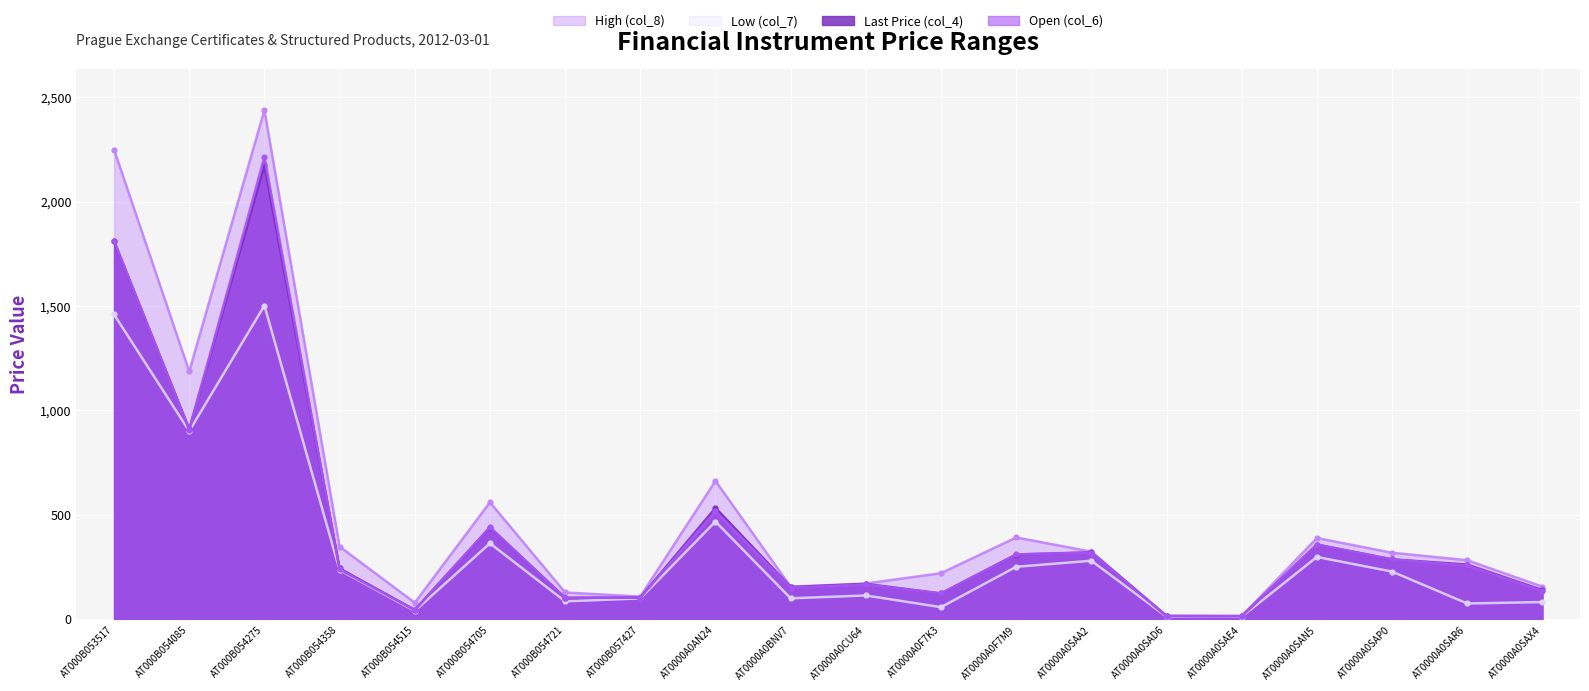

Reading left to right, what are all the values shown in this chart?

Last Price (col_4): AT000B053517=1809.0	AT000B054085=909.5	AT000B054275=2173.0	AT000B054358=242.3	AT000B054515=43.8	AT000B054705=438.5	AT000B054721=101.6	AT000B057427=103.0	AT0000A0AN24=532.4	AT0000A0BNV7=153.3	AT0000A0CU64=168.3	AT0000A0F7K3=122.5	AT0000A0F7M9=309.1	AT0000A0SAA2=319.8	AT0000A0SAD6=14.6	AT0000A0SAE4=14.0	AT0000A0SAN5=356.7	AT0000A0SAP0=285.9	AT0000A0SAR6=261.0	AT0000A0SAX4=138.7
Open (col_6): AT000B053517=1812.0	AT000B054085=906.5	AT000B054275=2213.0	AT000B054358=237.7	AT000B054515=43.1	AT000B054705=440.1	AT000B054721=101.1	AT000B057427=103.0	AT0000A0AN24=516.5	AT0000A0BNV7=150.8	AT0000A0CU64=165.7	AT0000A0F7K3=122.6	AT0000A0F7M9=309.6	AT0000A0SAA2=318.2	AT0000A0SAD6=14.6	AT0000A0SAE4=14.0	AT0000A0SAN5=356.5	AT0000A0SAP0=285.7	AT0000A0SAR6=256.6	AT0000A0SAX4=135.3
High (col_8): AT000B053517=2249.0	AT000B054085=1186.0	AT000B054275=2438.0	AT000B054358=347.0	AT000B054515=78.1	AT000B054705=559.3	AT000B054721=127.3	AT000B057427=107.7	AT0000A0AN24=661.6	AT0000A0BNV7=154.9	AT0000A0CU64=170.2	AT0000A0F7K3=219.6	AT0000A0F7M9=390.8	AT0000A0SAA2=323.0	AT0000A0SAD6=14.7	AT0000A0SAE4=14.1	AT0000A0SAN5=388.1	AT0000A0SAP0=317.6	AT0000A0SAR6=281.8	AT0000A0SAX4=155.2
Low (col_7): AT000B053517=1459.0	AT000B054085=900.5	AT000B054275=1502.0	AT000B054358=235.0	AT000B054515=39.2	AT000B054705=362.8	AT000B054721=84.8	AT000B057427=99.0	AT0000A0AN24=467.0	AT0000A0BNV7=99.4	AT0000A0CU64=113.0	AT0000A0F7K3=56.9	AT0000A0F7M9=250.4	AT0000A0SAA2=279.4	AT0000A0SAD6=11.7	AT0000A0SAE4=11.5	AT0000A0SAN5=297.5	AT0000A0SAP0=227.4	AT0000A0SAR6=74.7	AT0000A0SAX4=81.3